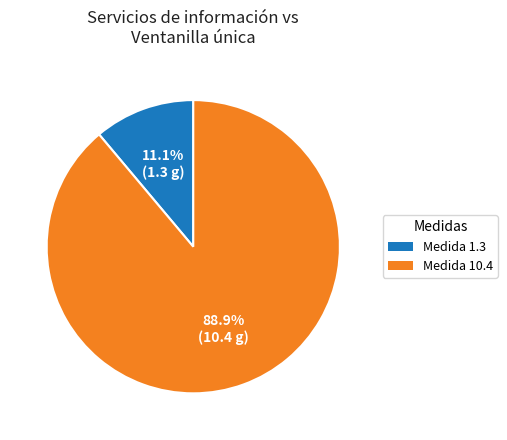

To the nearest percent, what is the average slice percentage?

50%